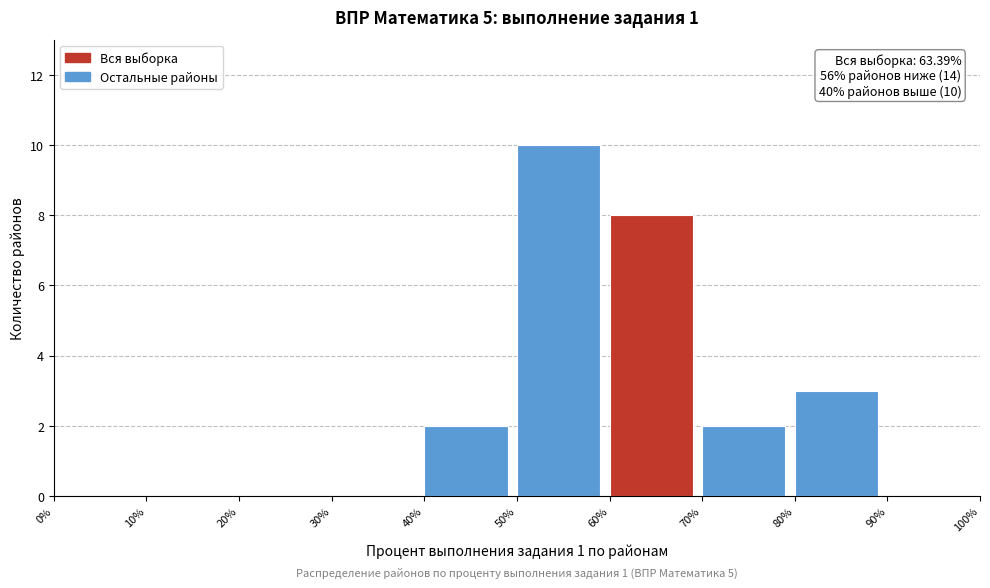

Which range on the x-axis has the tallest bar?

50% to 60%